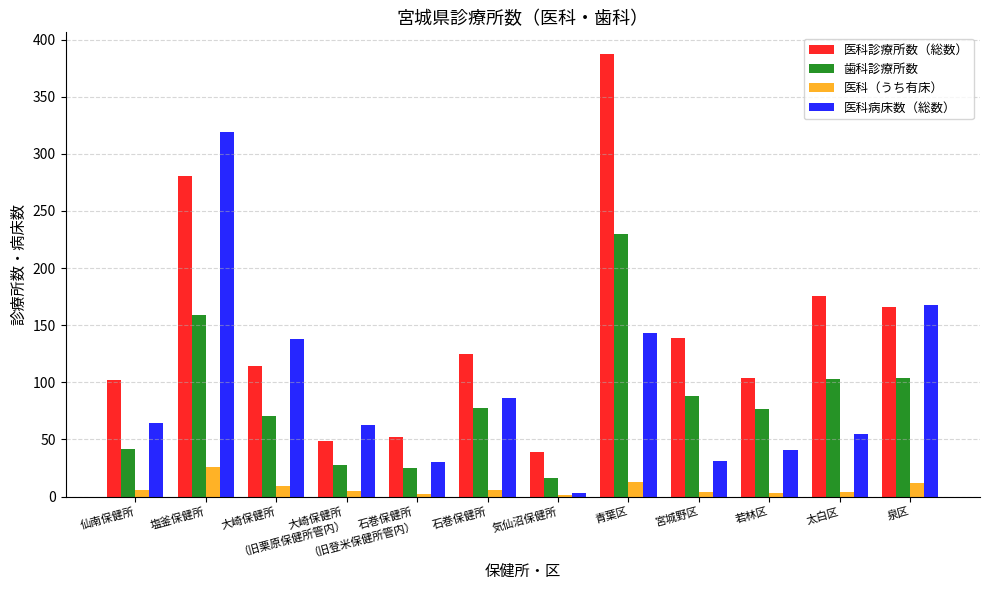

What is the sum of all 医科診療所数（総数） values?

1734